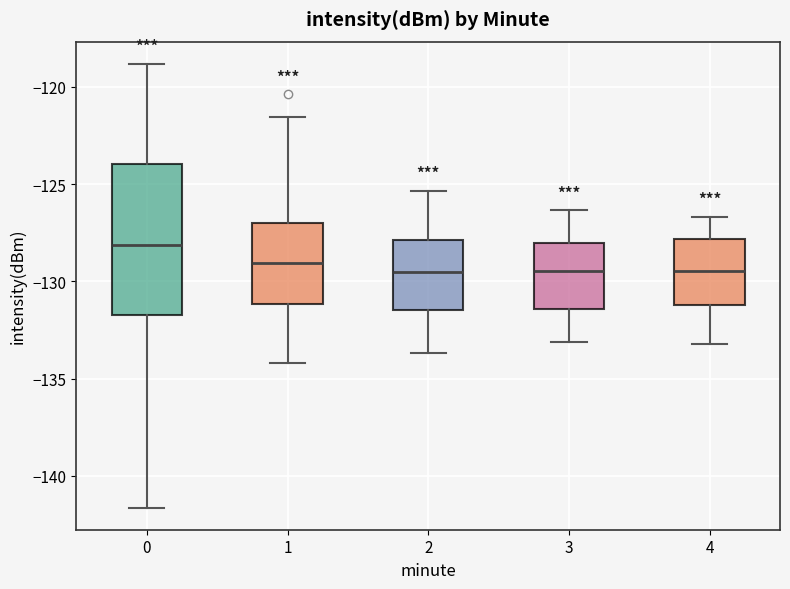

Which box is the tallest, from its lower edge to its upper edge?

0